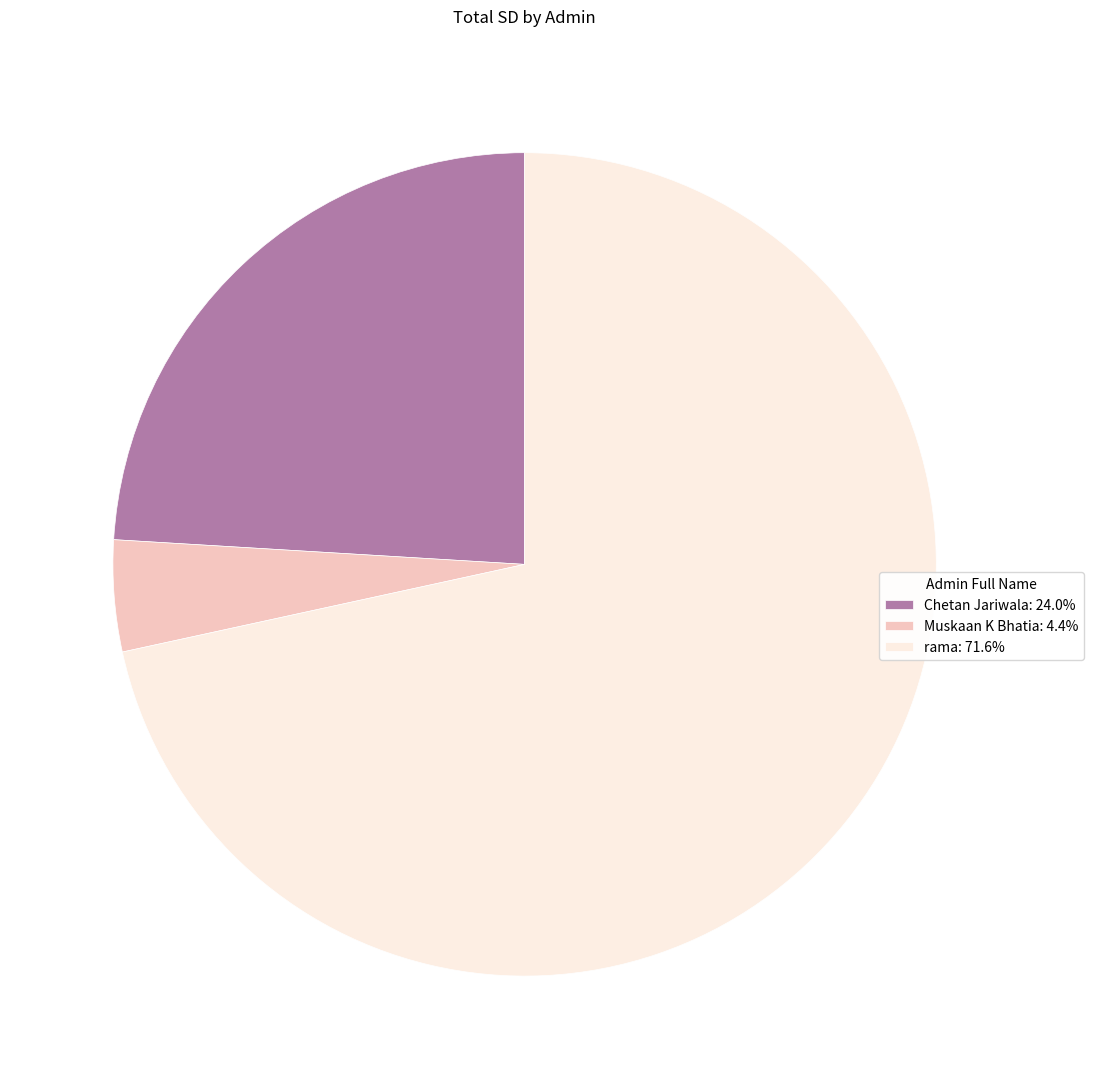

What is the largest slice in the pie chart?

rama